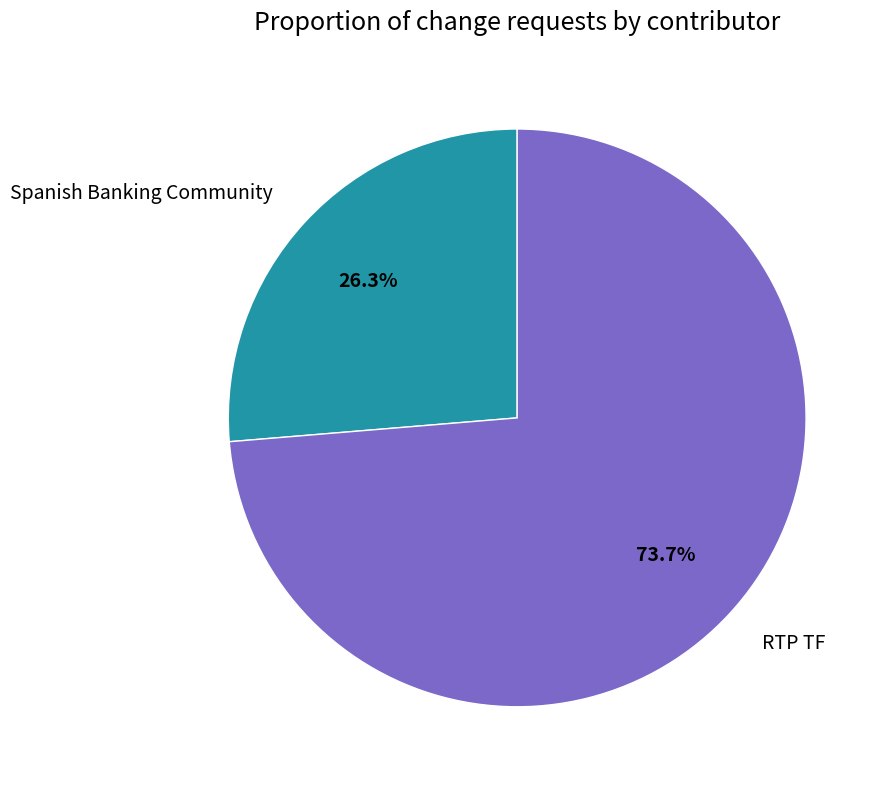

To the nearest percent, what is the difference between the largest and smallest slice percentages?

47%